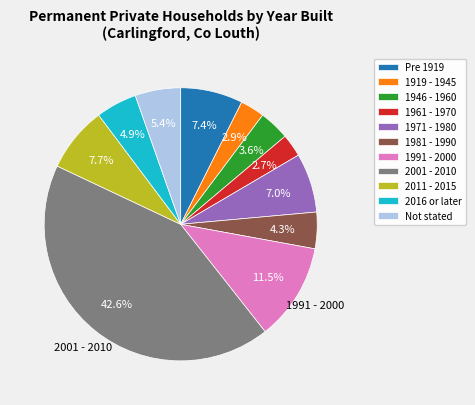

Is it true that 1991 - 2000 is 23% of the pie?

False